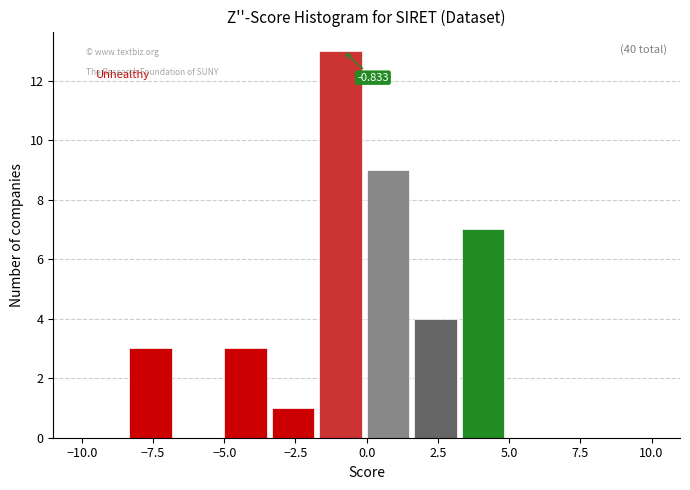

Read against the x-axis, roughly where is the centre of the tallest bar?

-1.0